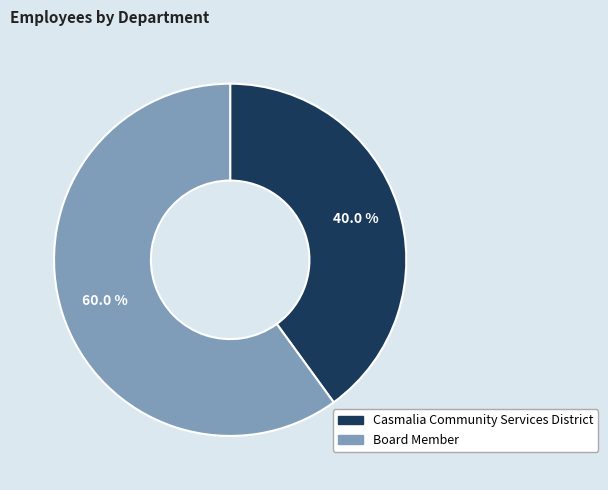

Is there a majority slice in this chart?

Yes